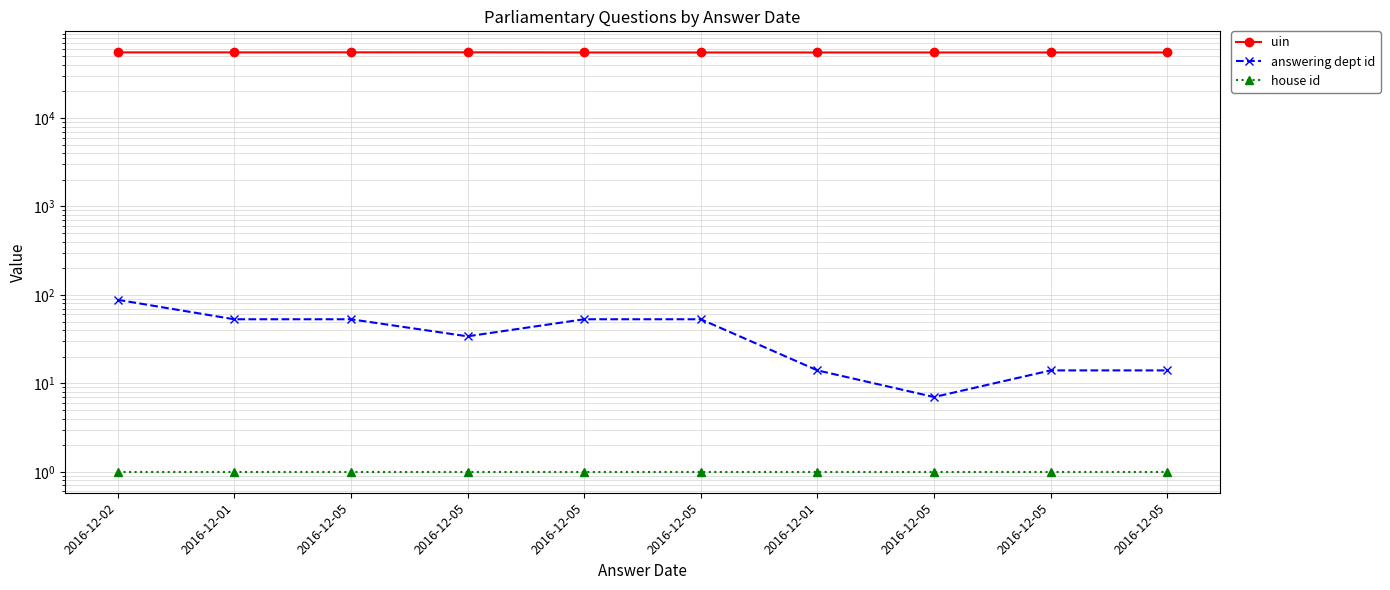

Where is the first local minimum for answering dept id?

2016-12-05